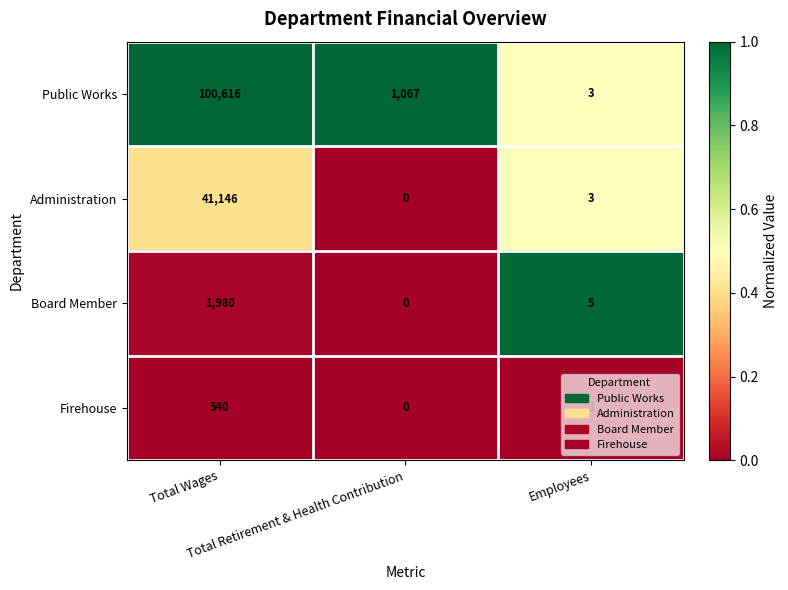

List the series in order of their peak value, lowest first.

Firehouse, Board Member, Administration, Public Works